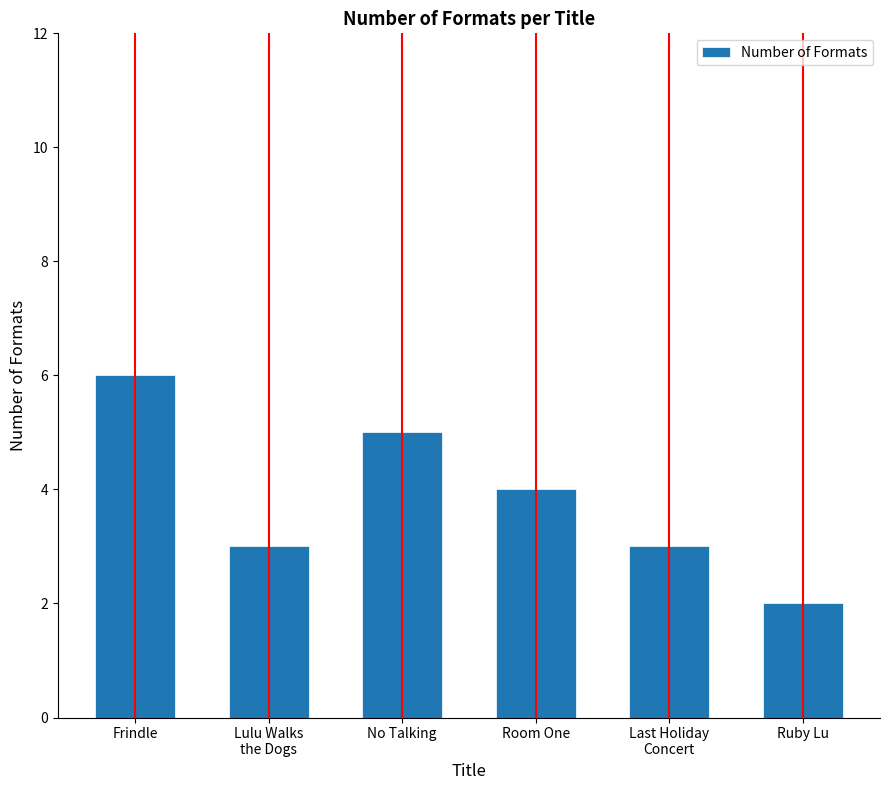

What is the difference between the maximum and minimum values?

4